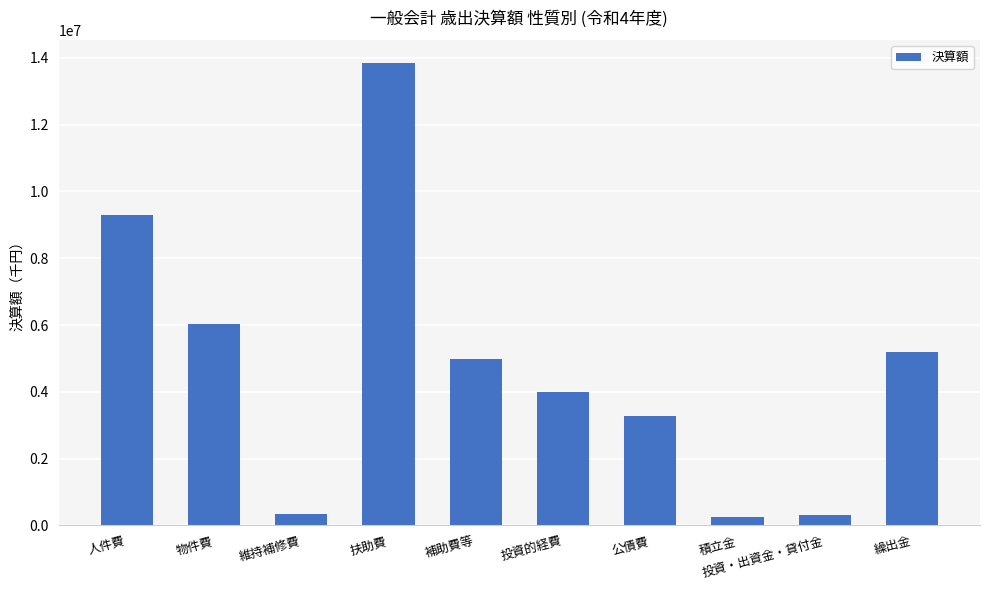

What is the difference between the maximum and minimum values?

13575396